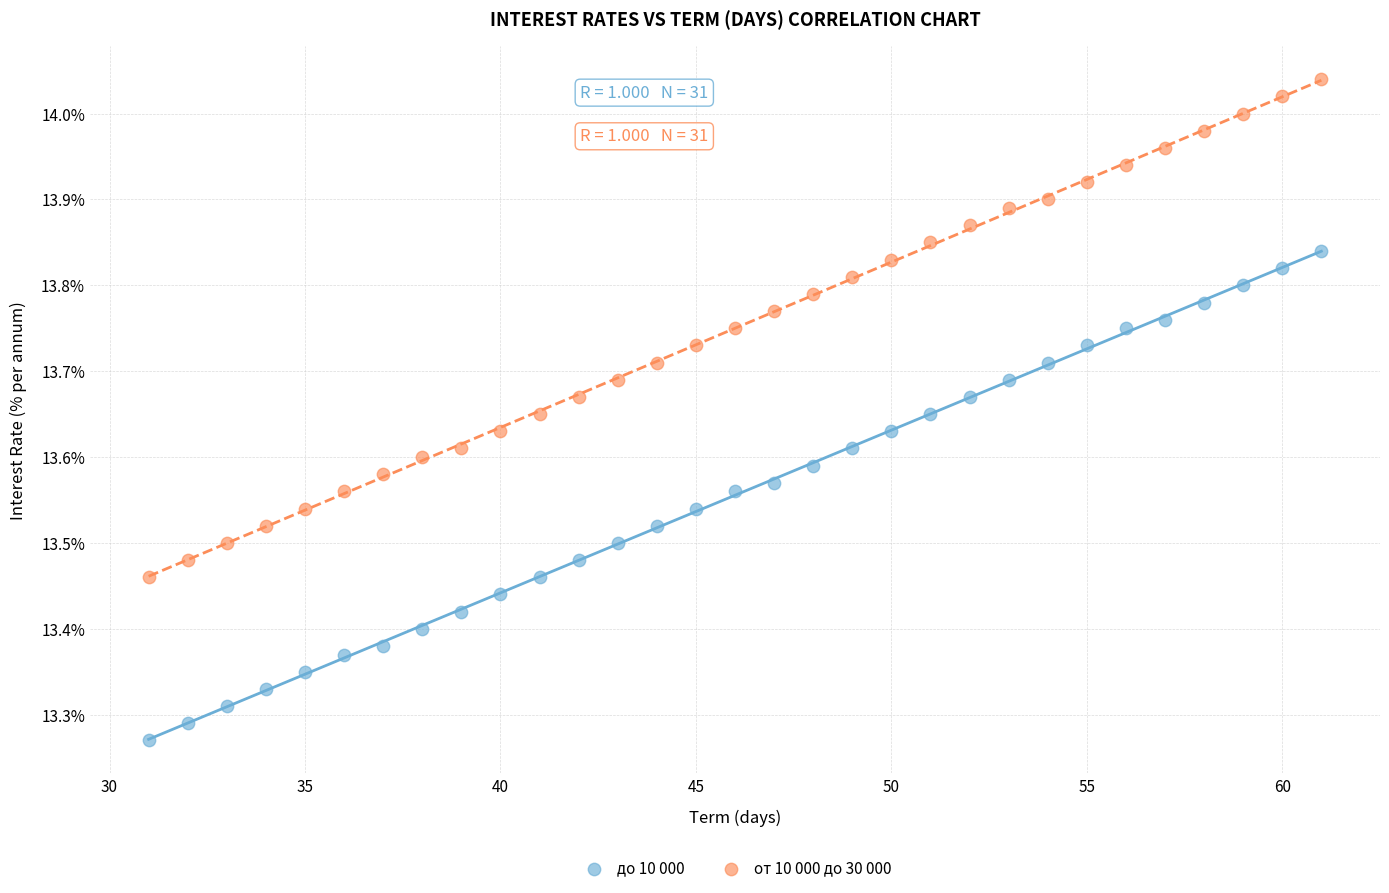

Which series has the widest spread of Y values?

от 10 000 до 30 000